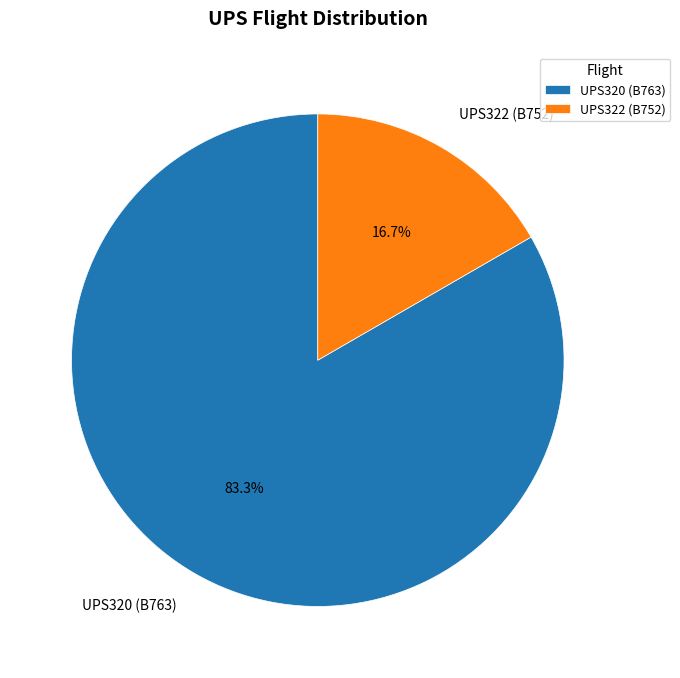

Is it true that UPS320 is 72% of the pie?

False